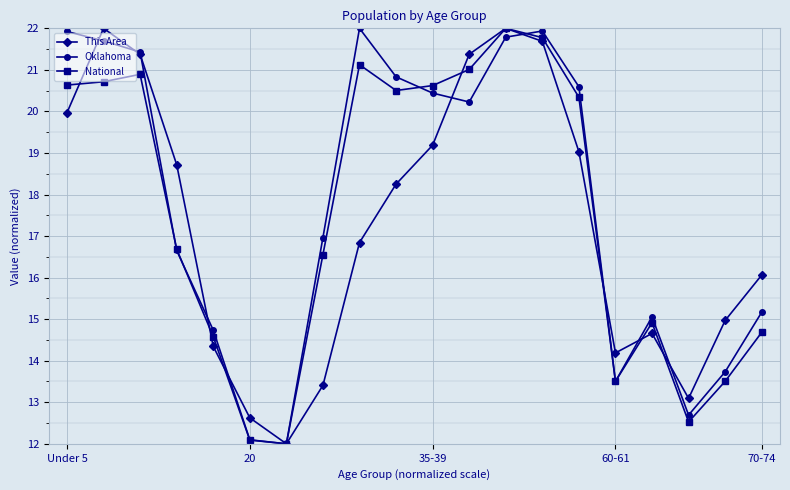

True or false: This Area has more than 1 interior local peaks.

True